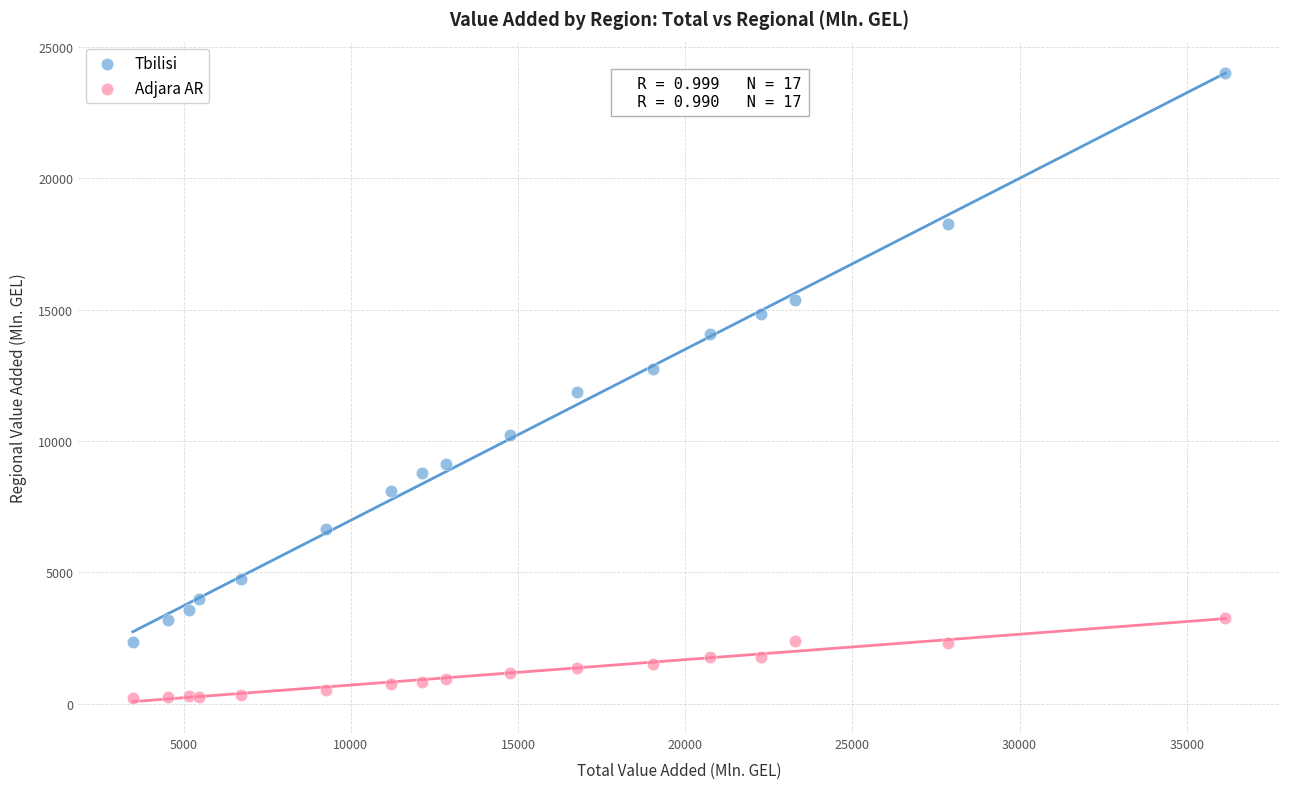

Which series has the largest Y range (max minus min)?

Tbilisi